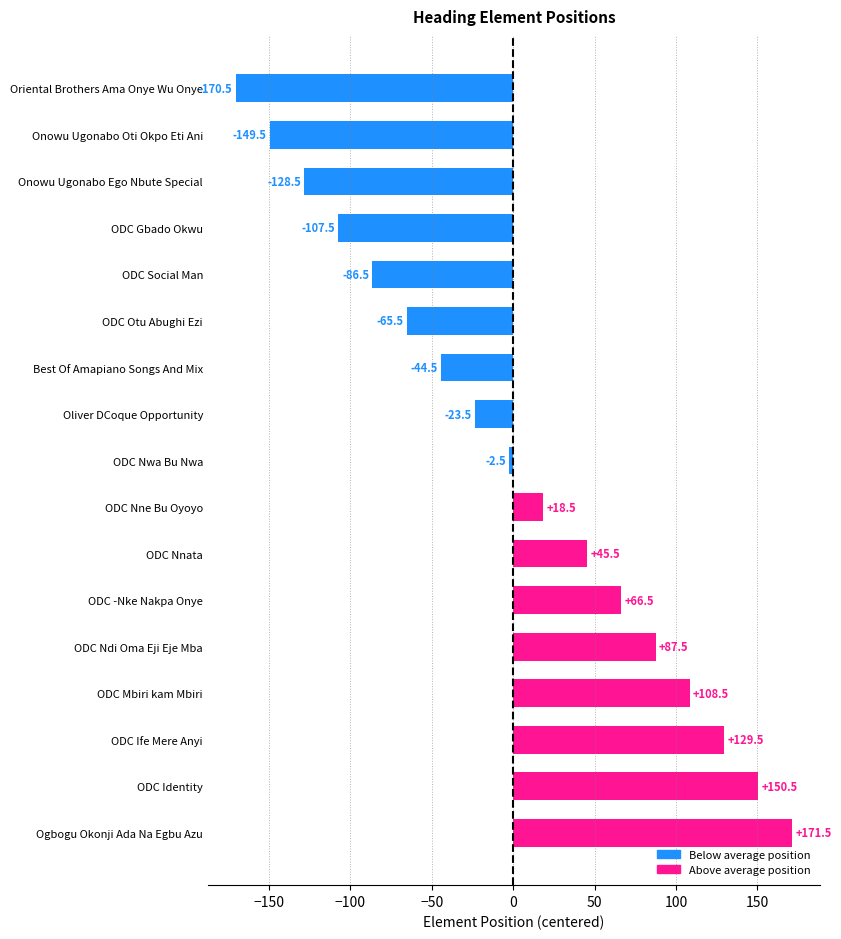

How many values are below zero?

9